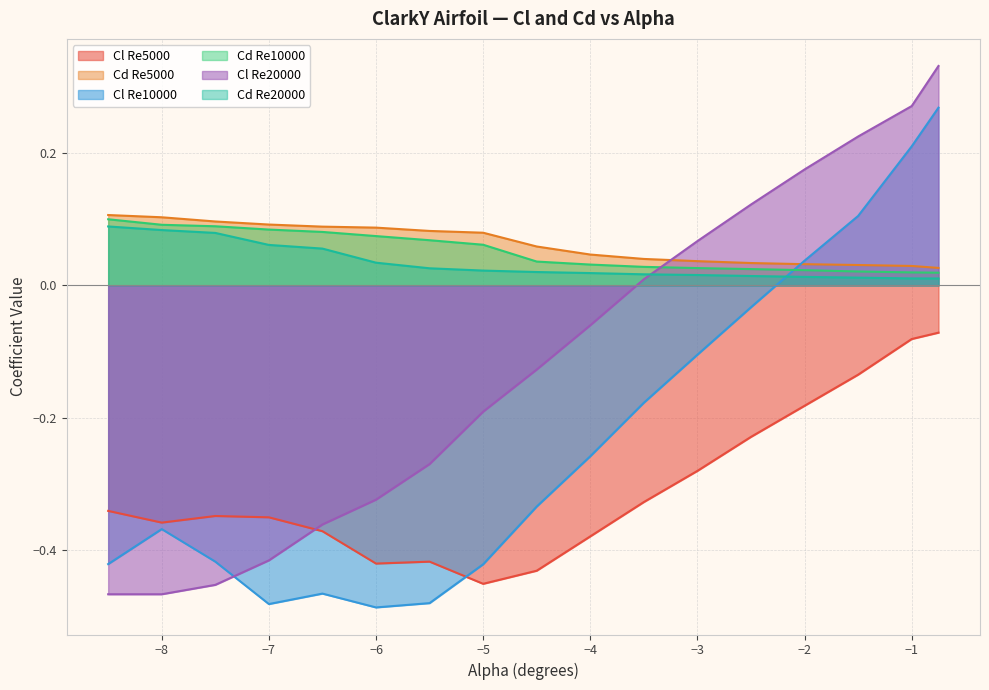

Which series has the largest total across all categories?

Cd Re5000